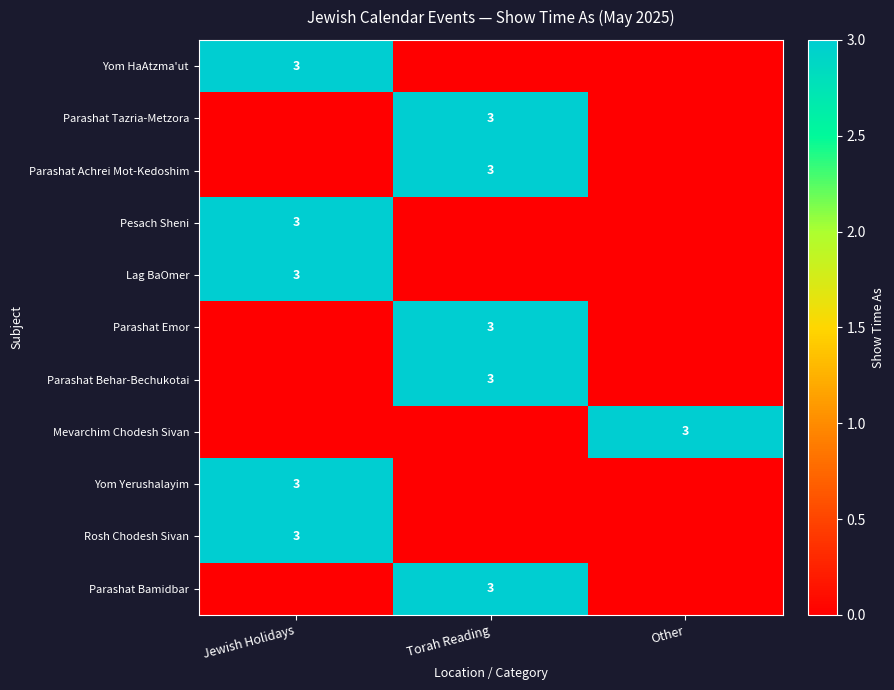

Is it true that Yom HaAtzma'ut equals 2 at Jewish Holidays?

False